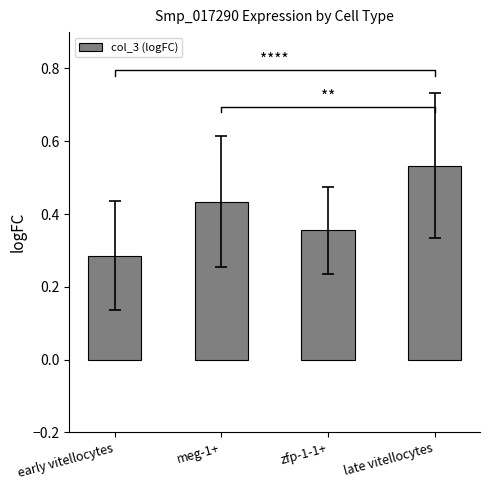

How many distinct data groups are displayed?

1